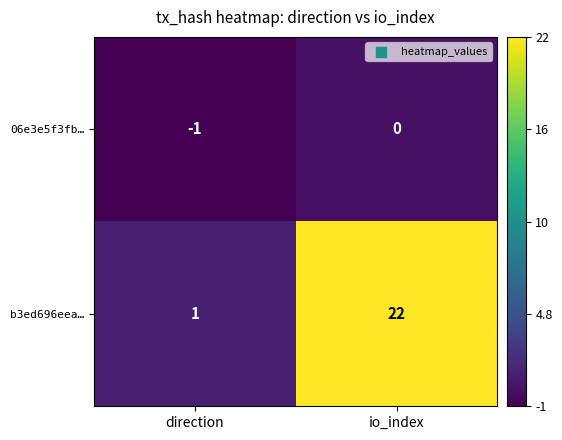

Which series has the largest total across all categories?

b3ed696eea…